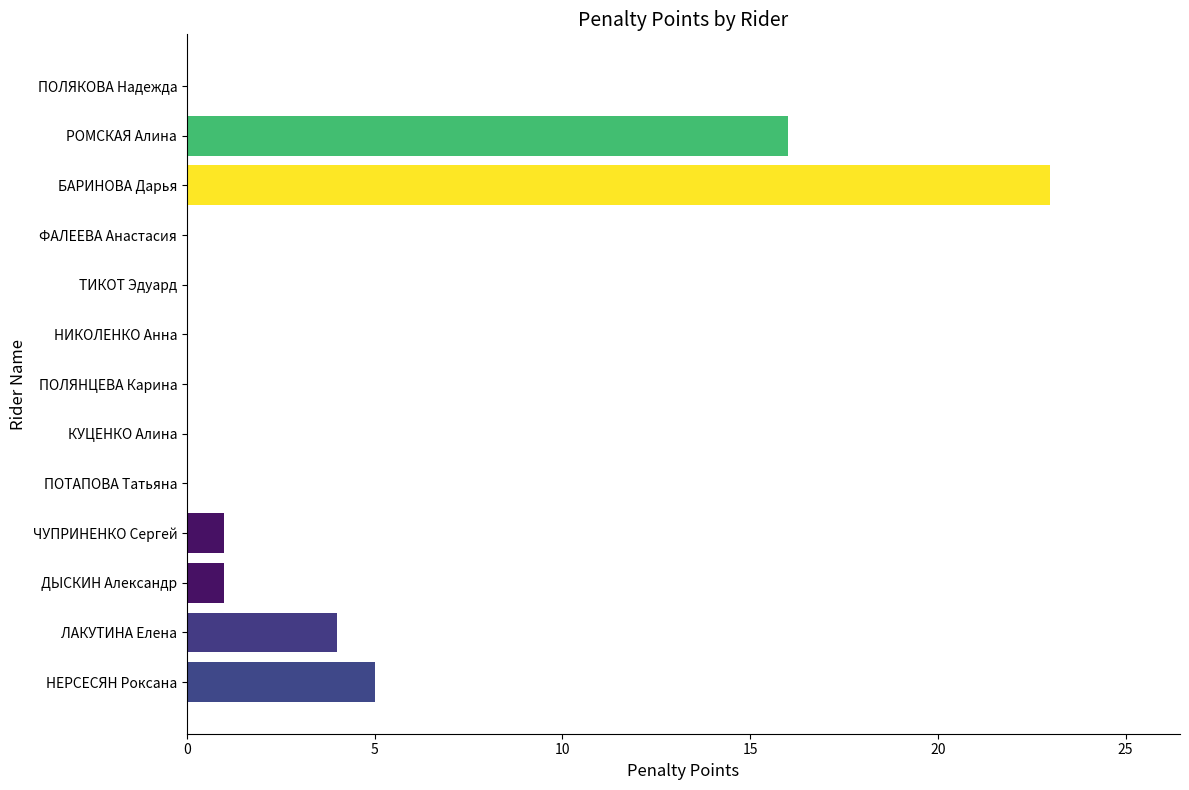

Are the bars horizontal?

Yes